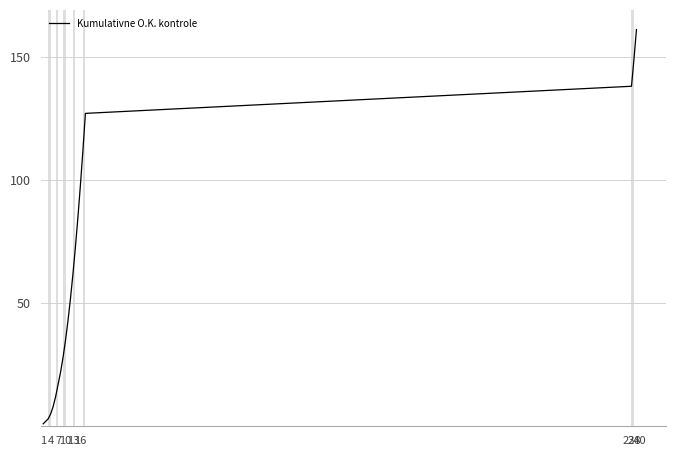

Reading left to right, extract all data points from this chart.

1	2	3	5	8	12	17	22	28	35	43	52	62	73	85	98	112	127	138	149	161